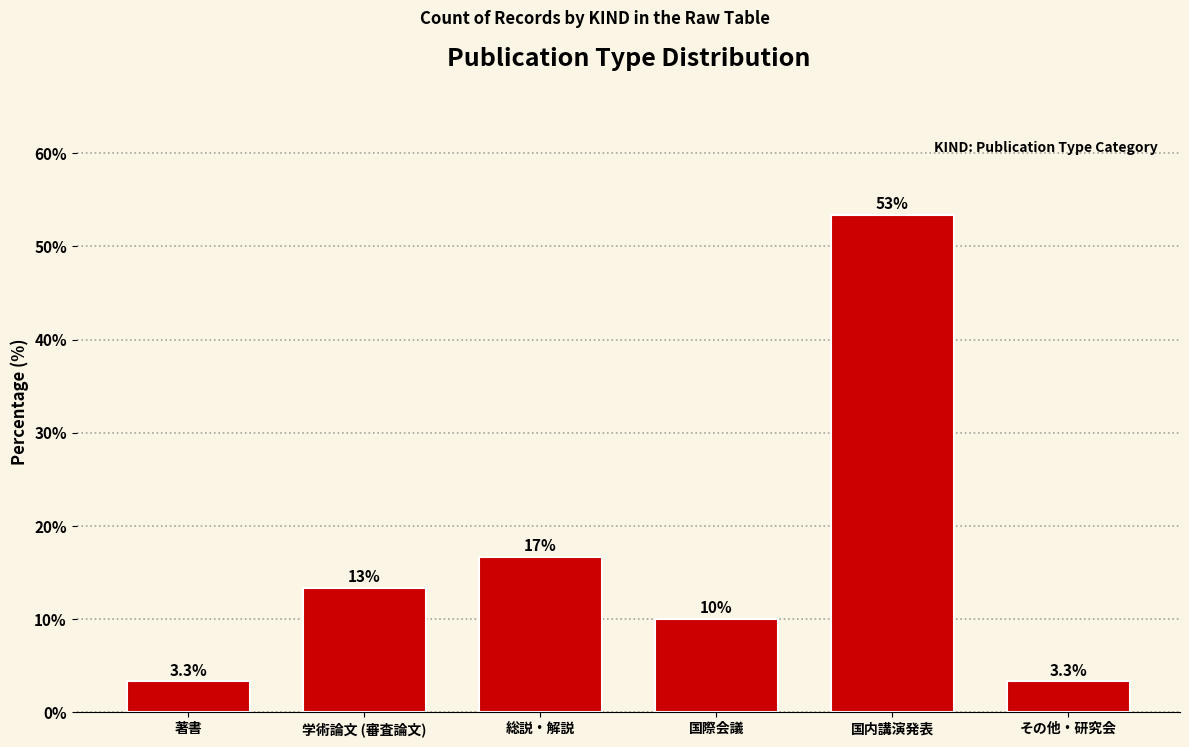

Reading left to right, list all the values displayed in this chart.

3.3	13.3	16.7	10.0	53.3	3.3